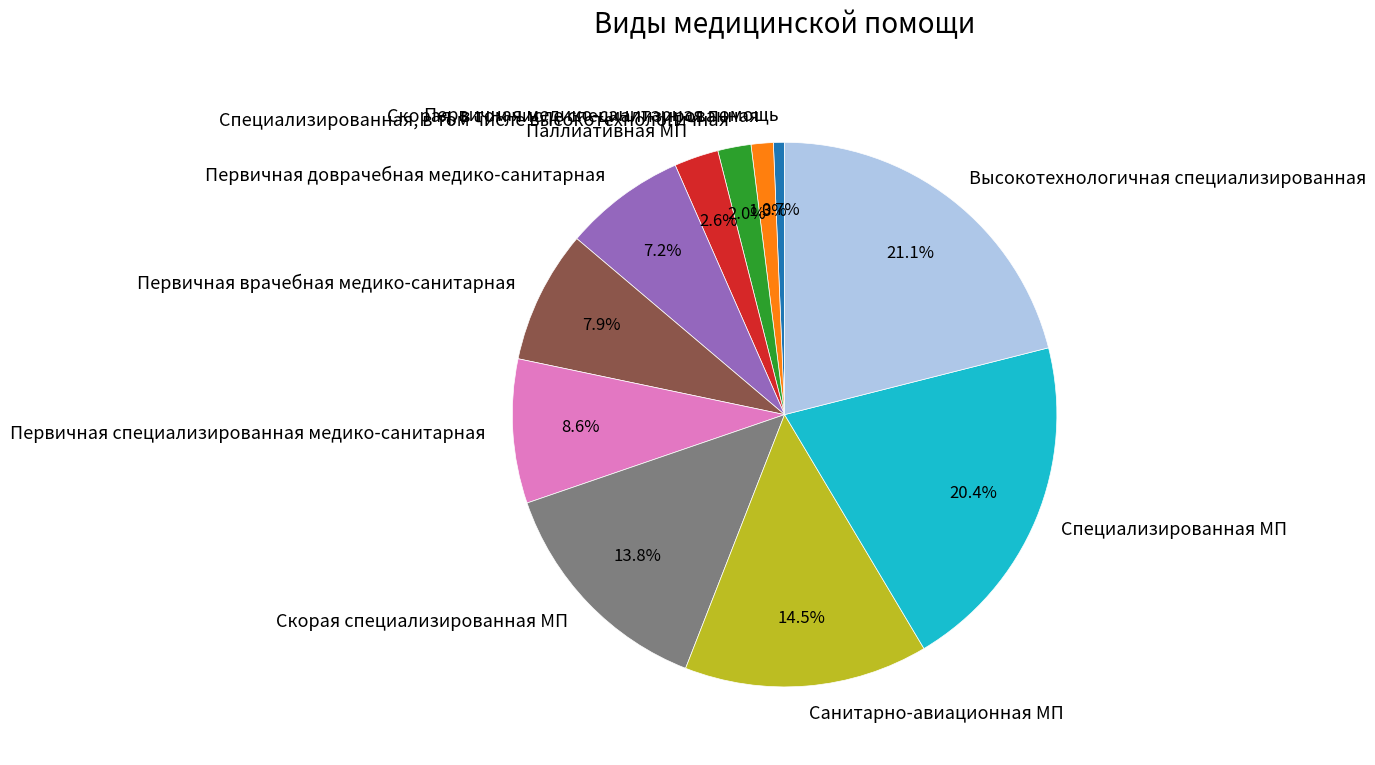

The Первичная специализированная медико-санитарная slice represents 1% of the pie. True or false?

False